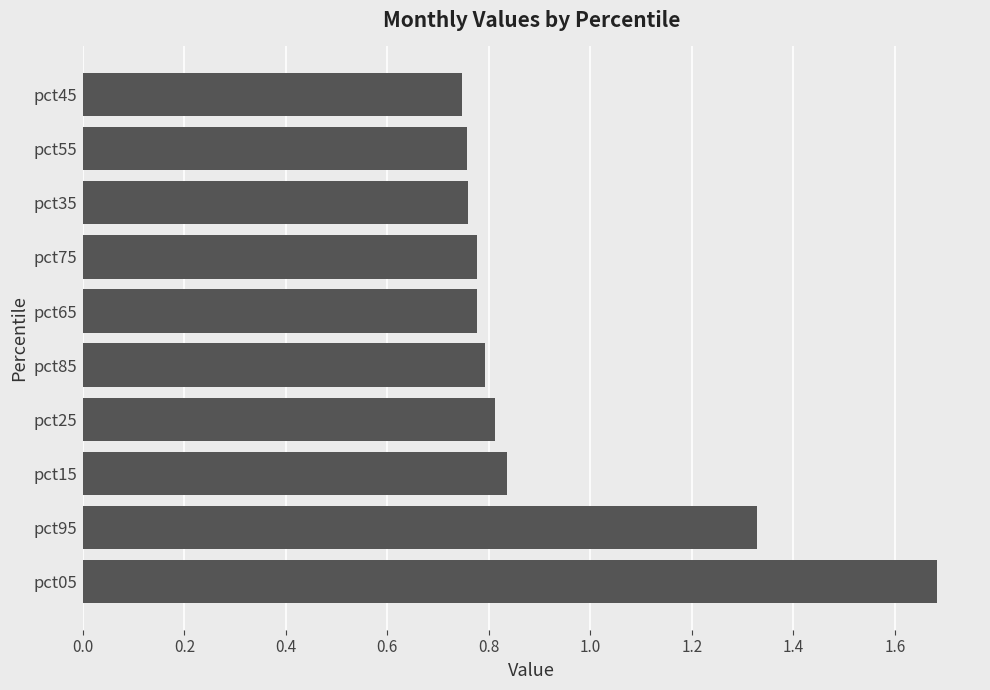

How many values are between 0 and 1?

8